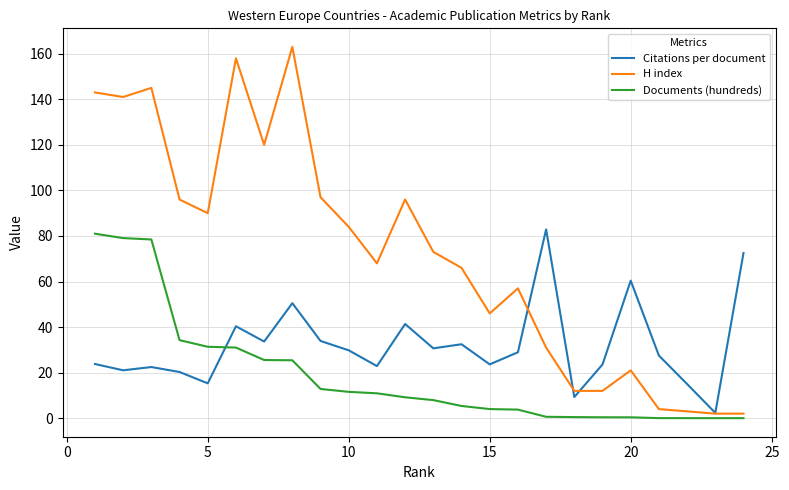

What is the lowest value of the H index series?

2.0